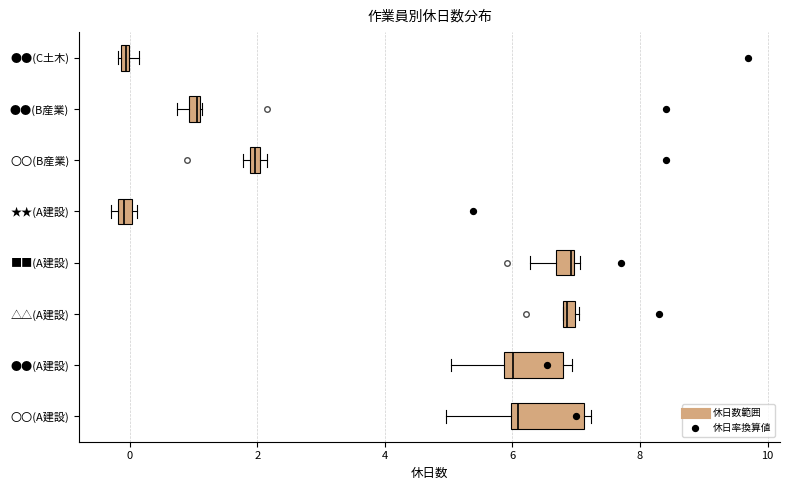

Where is the right edge of the box for ●●(B産業) on the x-axis? The values are not printed on the chart, so give them approximately, as read against the axis.

1.2